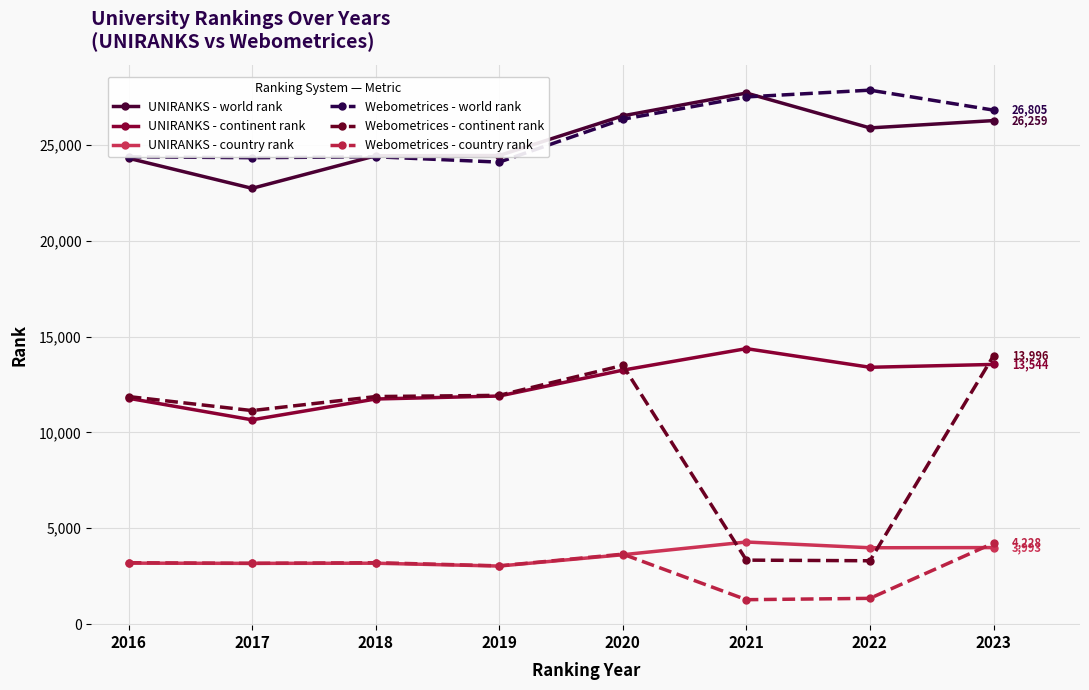

True or false: Webometrices - world rank has more than 2 interior local peaks.

False